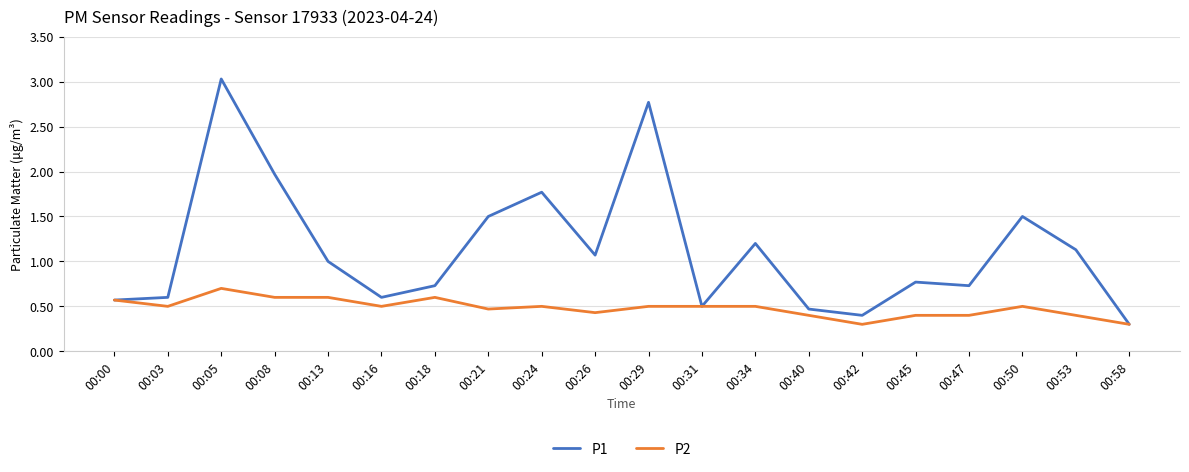

Reading left to right, extract all data points from this chart.

P1: 0.6	0.6	3.0	2.0	1.0	0.6	0.7	1.5	1.8	1.1	2.8	0.5	1.2	0.5	0.4	0.8	0.7	1.5	1.1	0.3
P2: 0.6	0.5	0.7	0.6	0.6	0.5	0.6	0.5	0.5	0.4	0.5	0.5	0.5	0.4	0.3	0.4	0.4	0.5	0.4	0.3